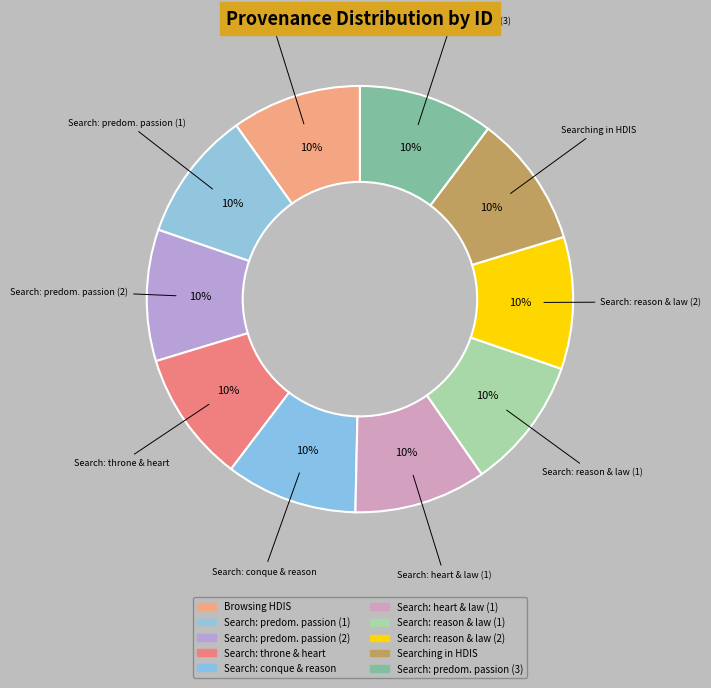

What percentage is the Search: predom. passion (3) slice, to the nearest percent?

10%